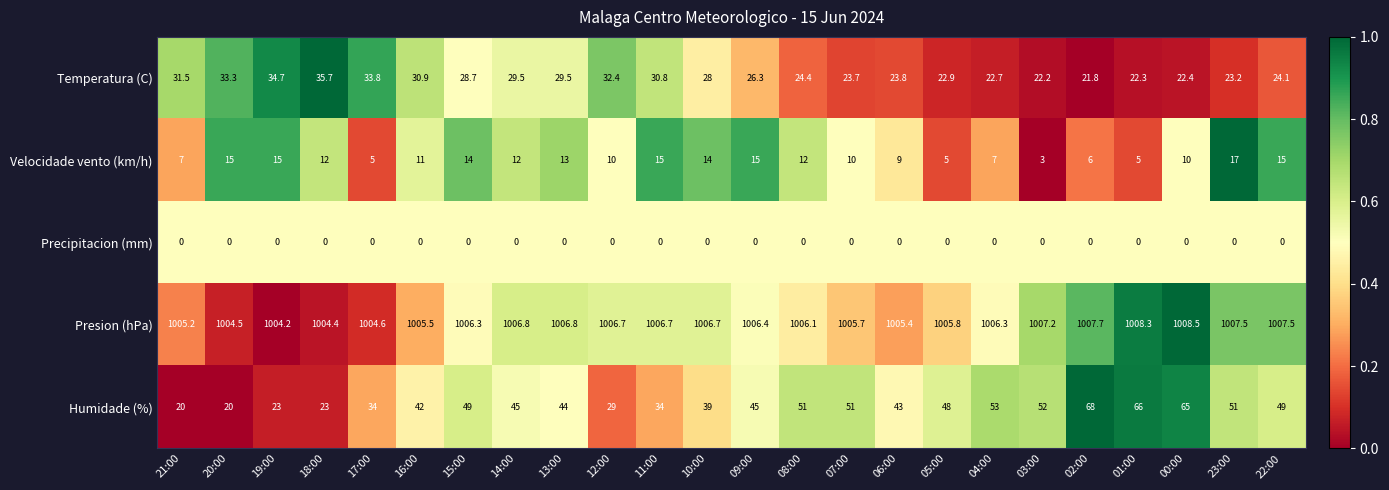

What is the greatest value displayed?

1008.5